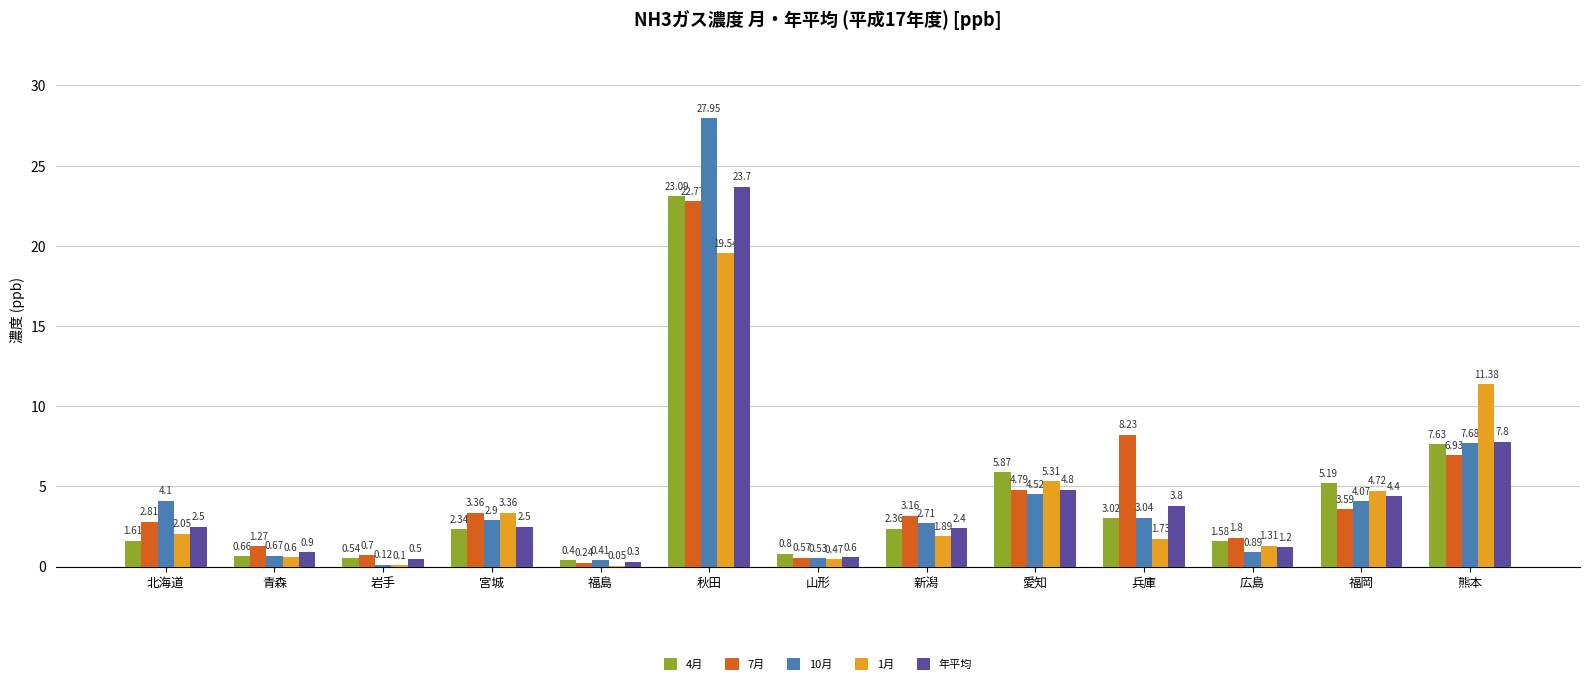

How many values in the 4月 series exceed 2?

7